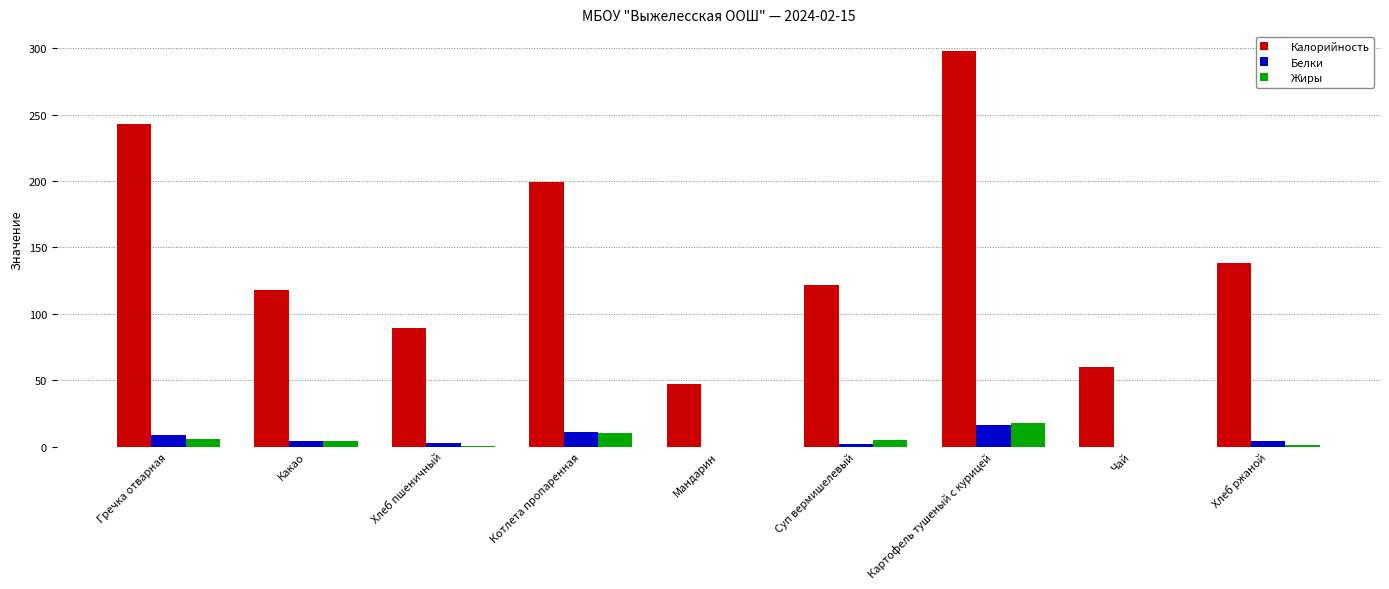

The value of Жиры at Котлета пропаренная is 10.0. True or false?

True